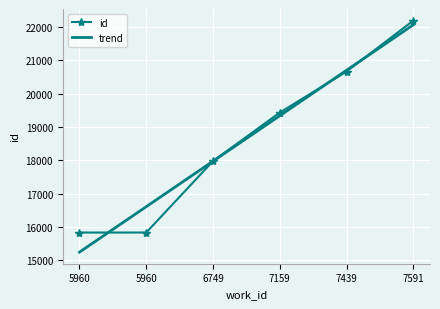

Reading right to left, transcribe all the data shown in this chart.

7591=22193	7439=20665	7159=19433	6749=17976	5960=15834	5960=15833